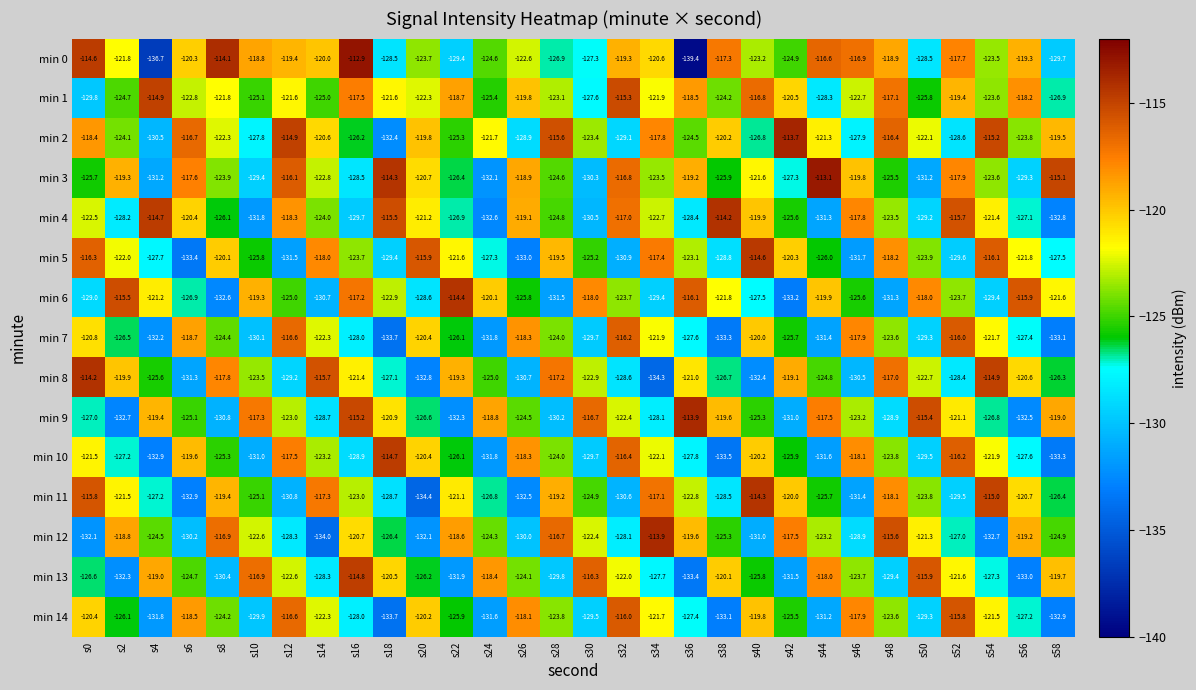

Which label corresponds to the largest value in the chart?

s16